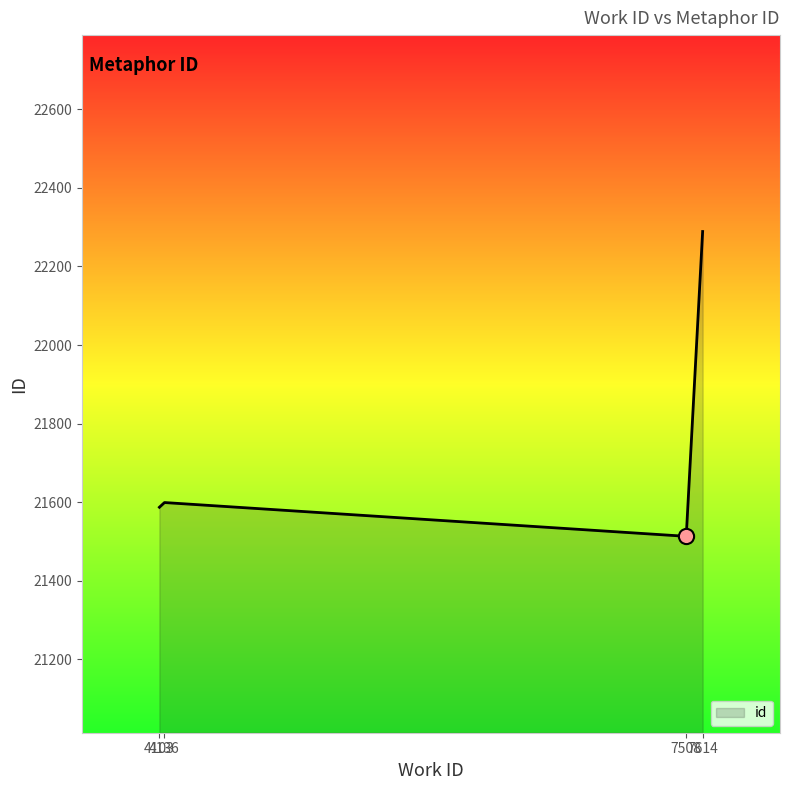

What is the ratio of the value at 7508 to the value at 4136?

1.0